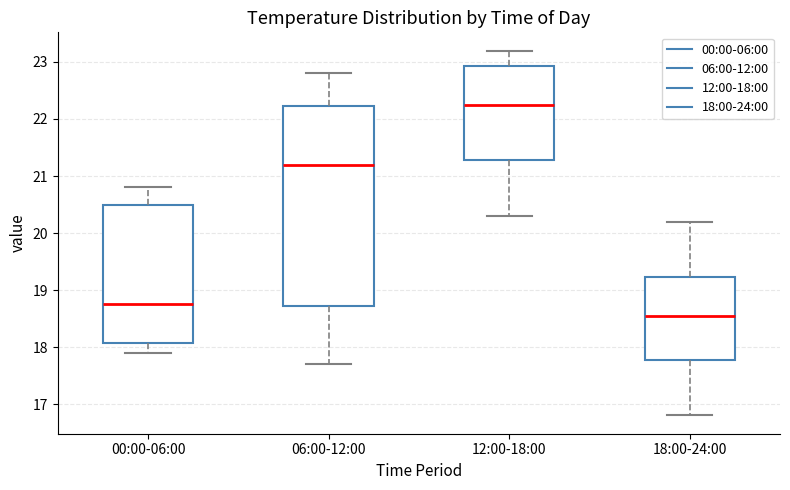

Reading left to right, transcribe this box plot: for each box, give where its median line is, the range the box spans, and where its two whiskers end, as read against the y-axis. The values are not printed on the chart, so give them approximately, as read against the axis.

00:00-06:00: median 18.8, box 18.1 to 20.5, whiskers 17.9 to 20.8
06:00-12:00: median 21.2, box 18.7 to 22.2, whiskers 17.7 to 22.8
12:00-18:00: median 22.3, box 21.3 to 22.9, whiskers 20.3 to 23.2
18:00-24:00: median 18.6, box 17.8 to 19.2, whiskers 16.8 to 20.2